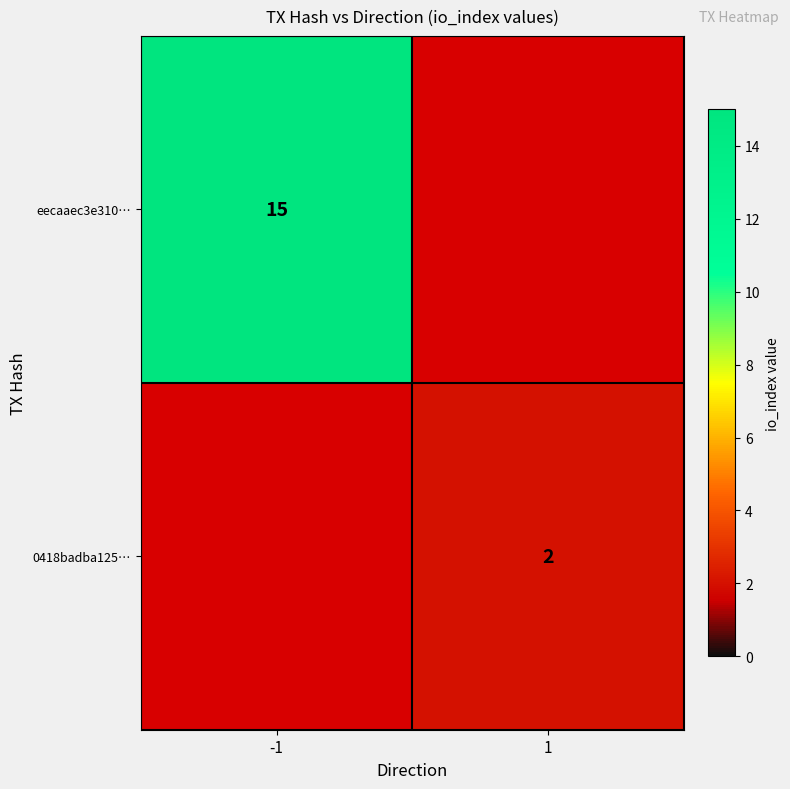

What is the difference between the maximum and minimum values in the eecaaec3e310… series?

15